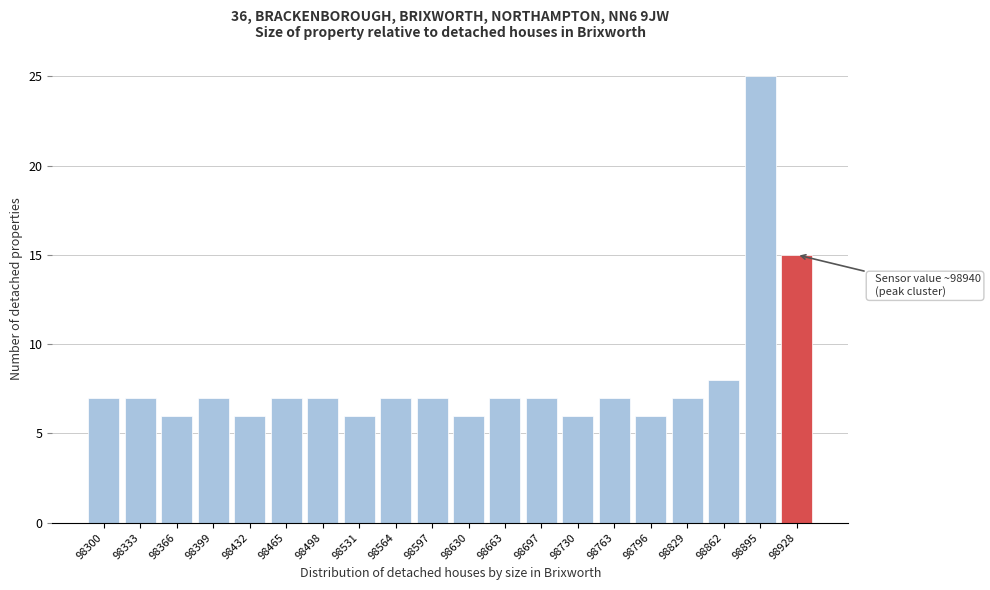

Reading left to right, what are all the values shown in this chart?

98300=7	98333=7	98366=6	98399=7	98432=6	98465=7	98498=7	98531=6	98564=7	98597=7	98630=6	98663=7	98697=7	98730=6	98763=7	98796=6	98829=7	98862=8	98895=25	98928=15